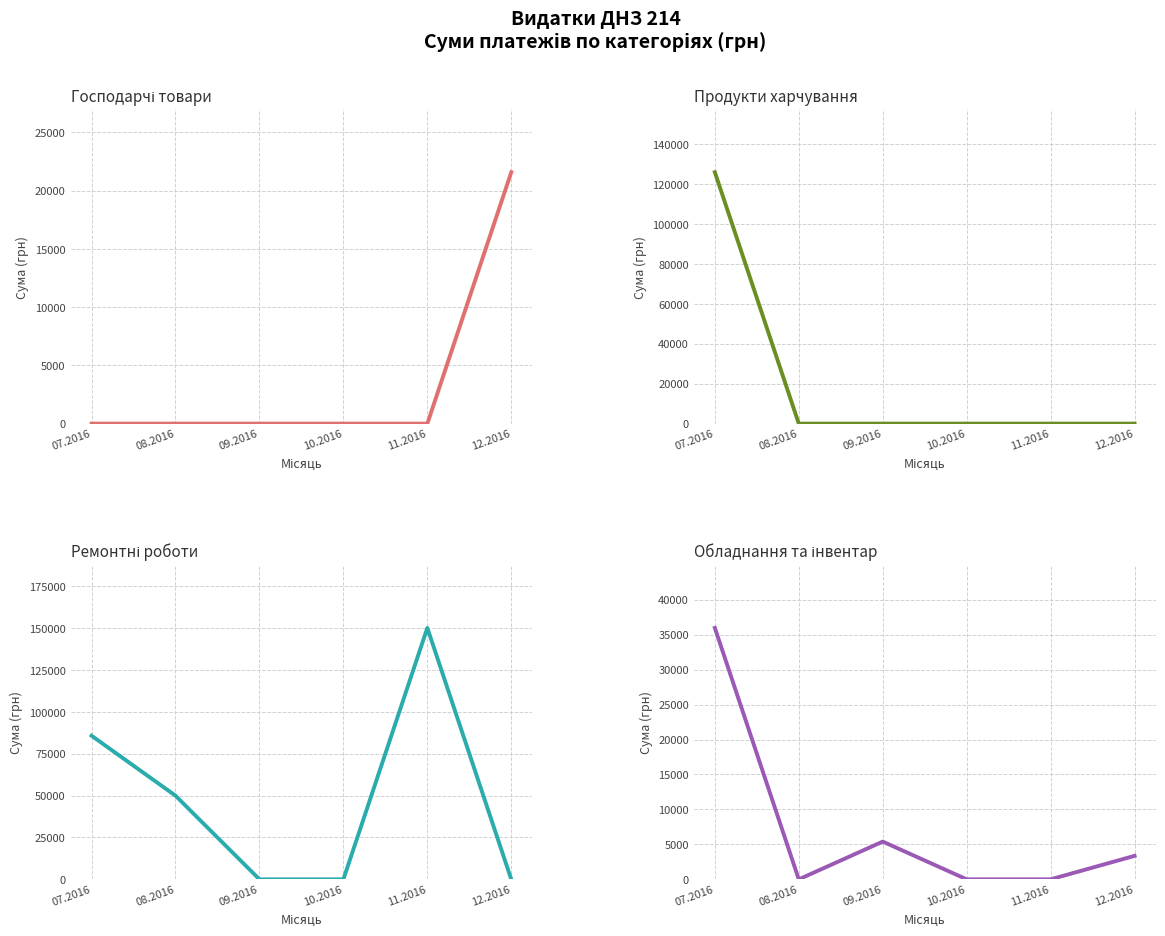

Does the chart have visible grid lines?

Yes